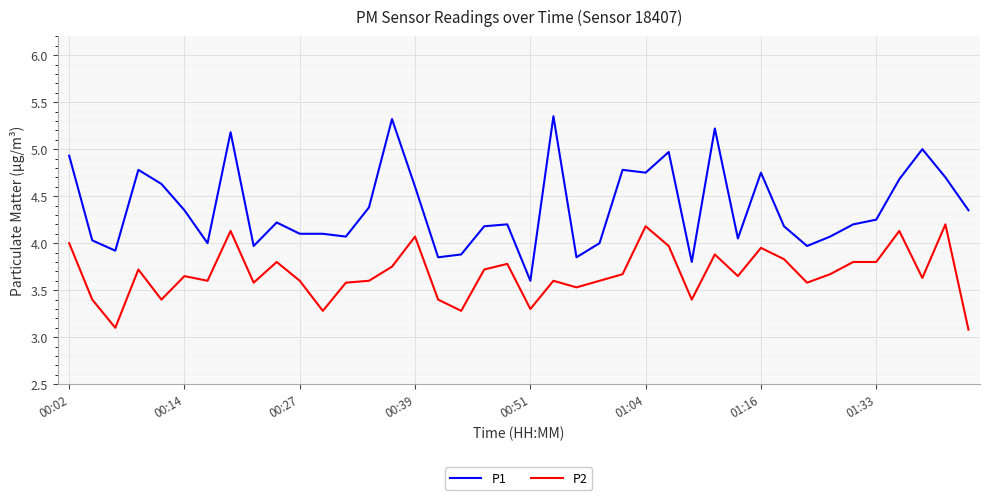

Which series has the largest range (max minus min)?

P1